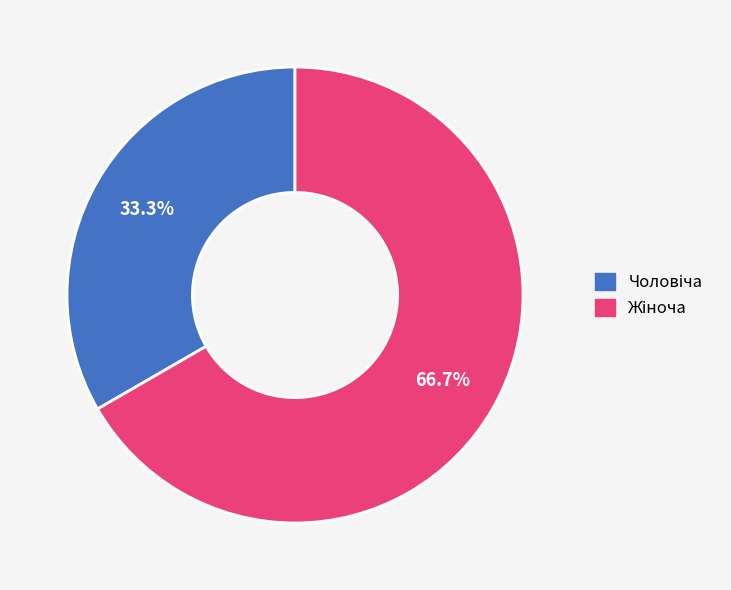

Is there a majority slice in this chart?

Yes